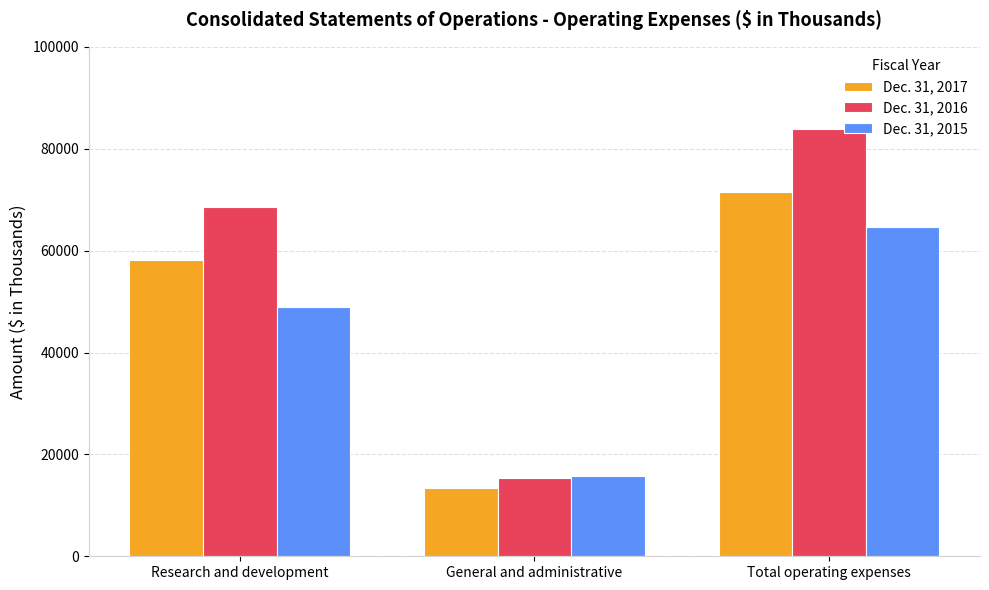

At how many categories does at least one series exceed 32867?

2